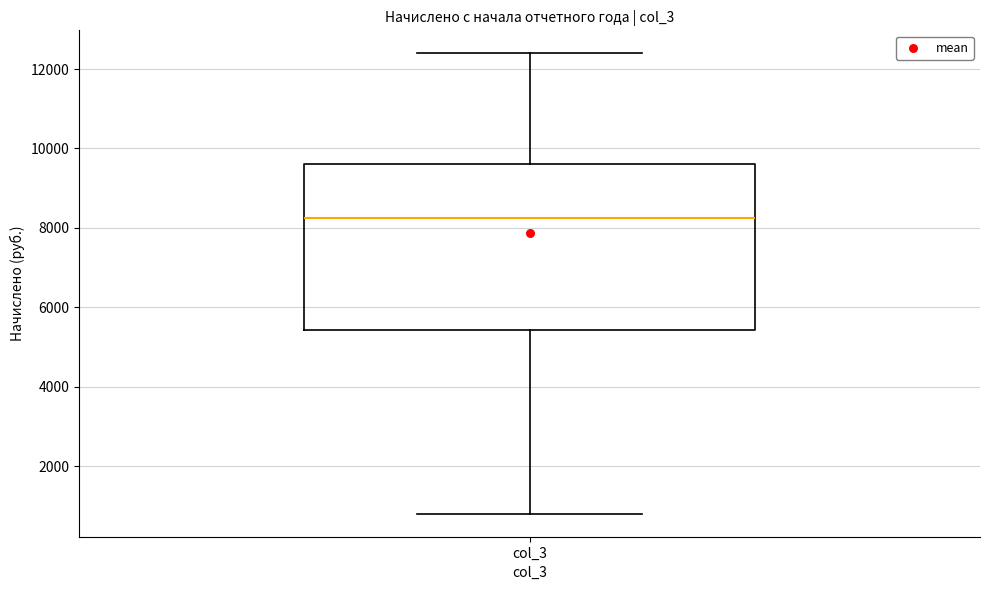

Read this box plot against the y-axis: the position of the median line, the range covered by the box, and the ends of both whiskers. The values are not printed on the chart, so give them approximately, as read against the axis.

median 8200, box 5400 to 9600, whiskers 800 to 12400